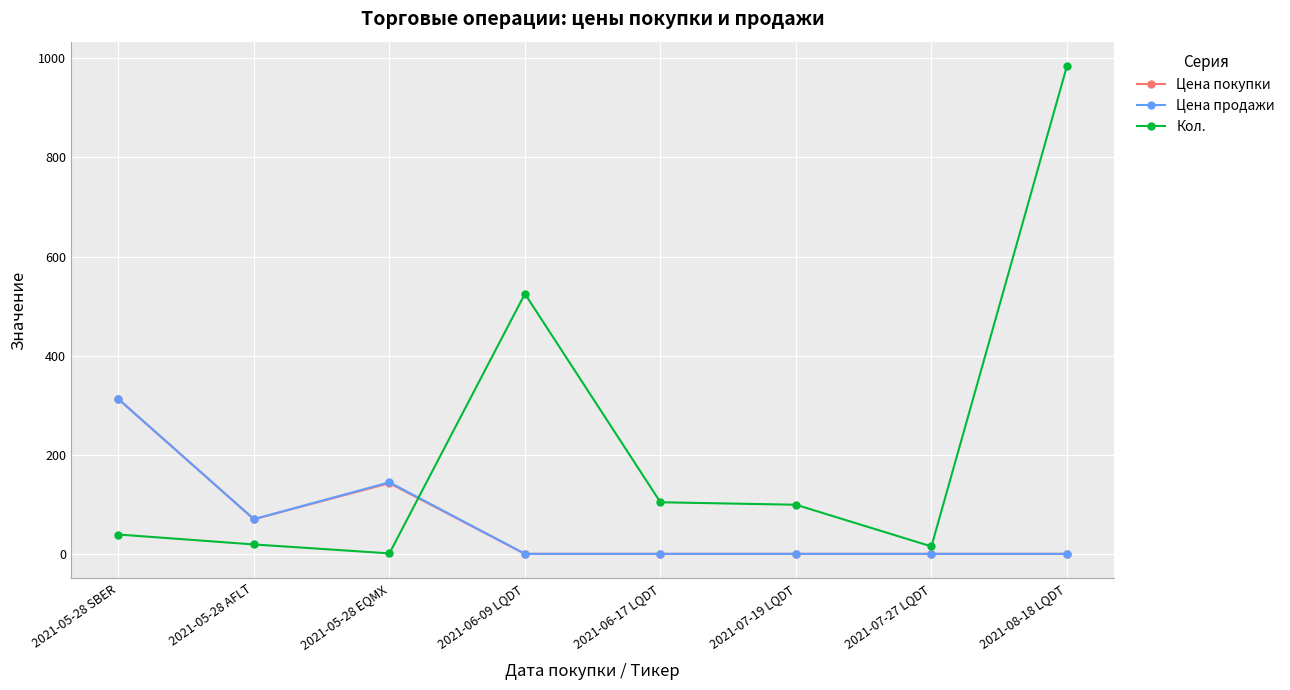

Read the Цена покупки value at 2021-06-17 LQDT.

1.1